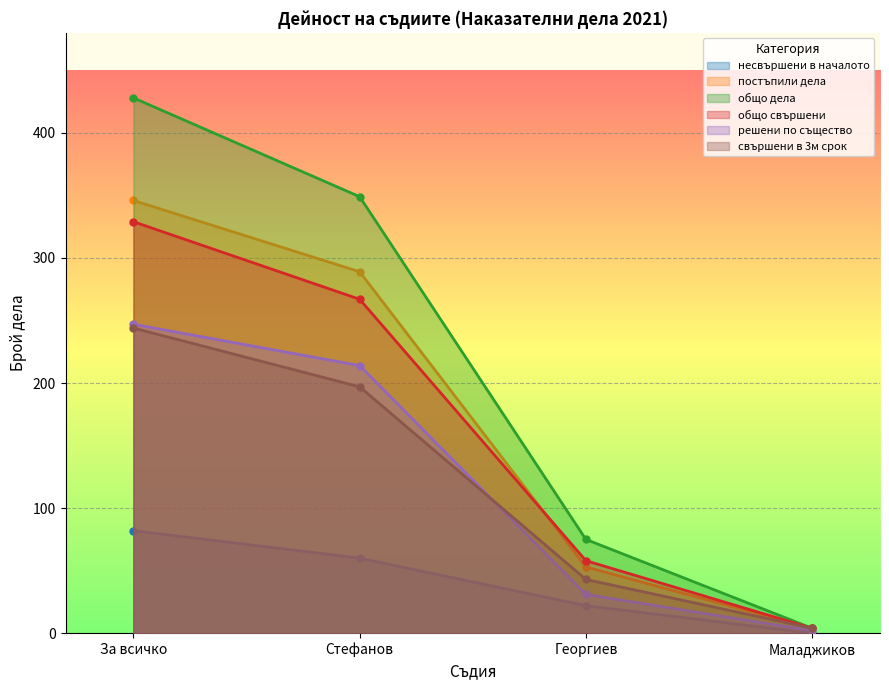

Read the общо свършени value at Стефанов.

267